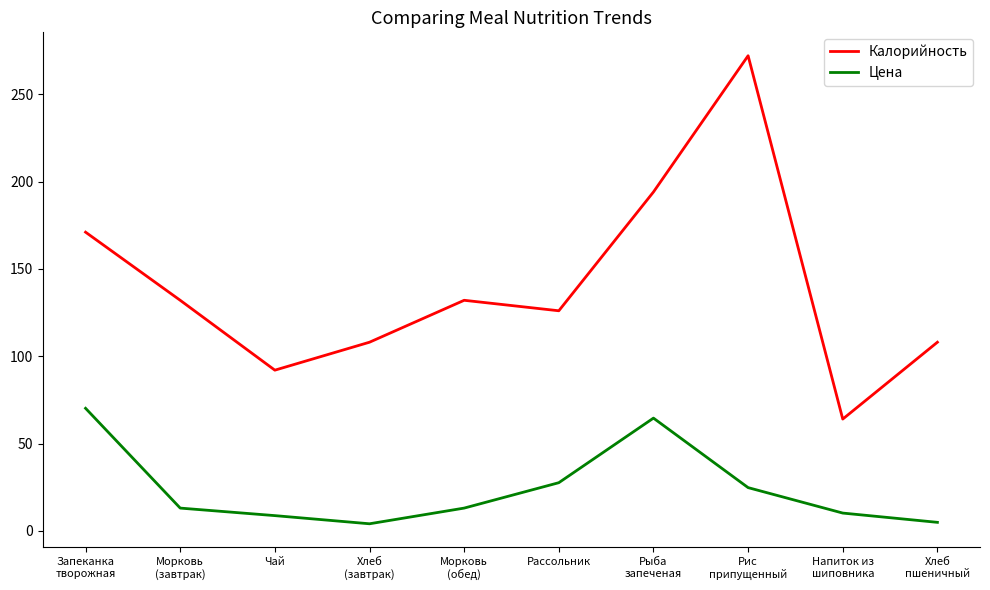

Rank the series by their average value, from highest to lowest.

Калорийность, Цена